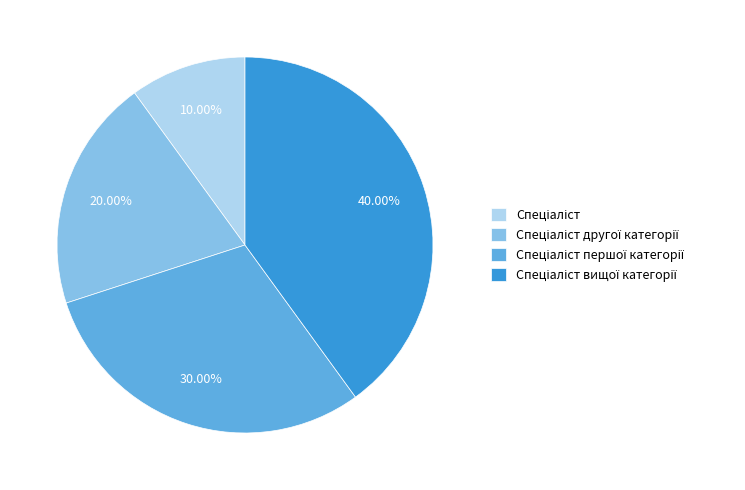

Does any single category account for the majority?

No